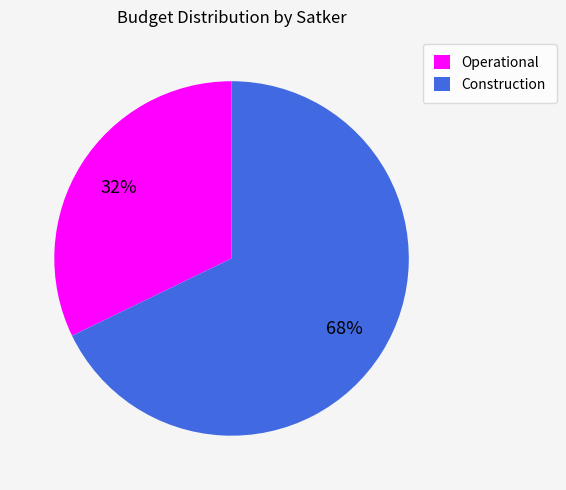

Count the number of slices in the pie.

2